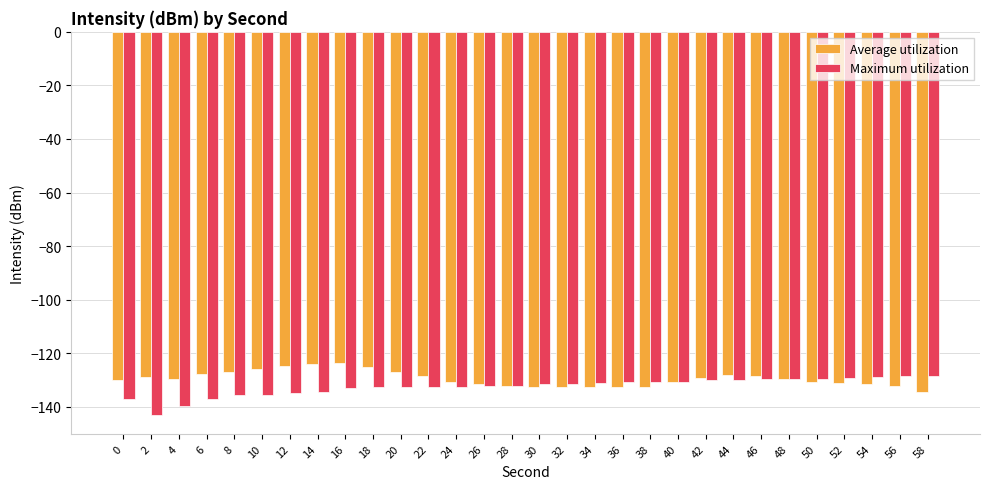

At 16, list the series in order from smallest to largest.

Maximum utilization, Average utilization